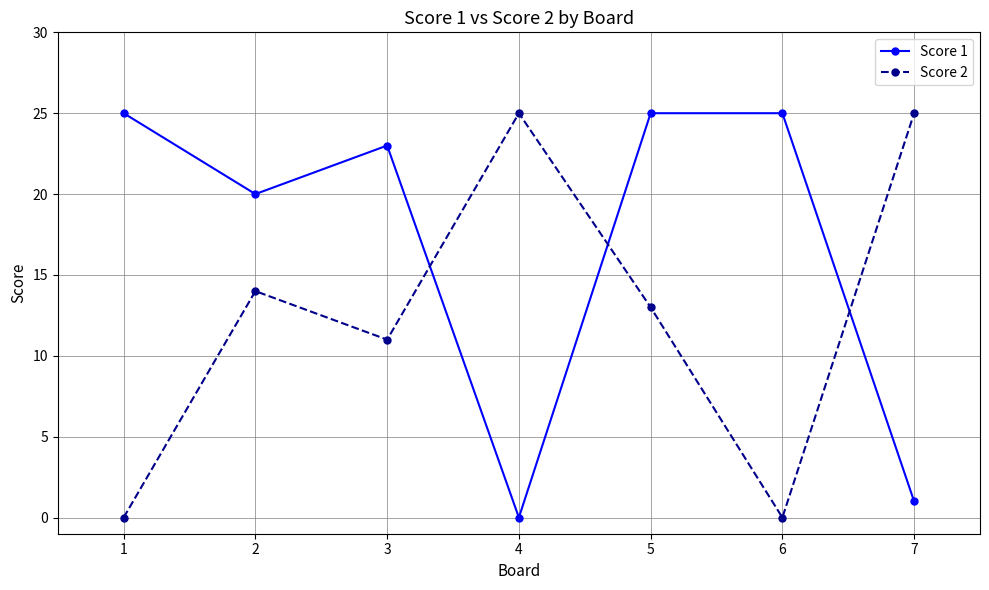

Which series changed the most between 5 and 7?

Score 1